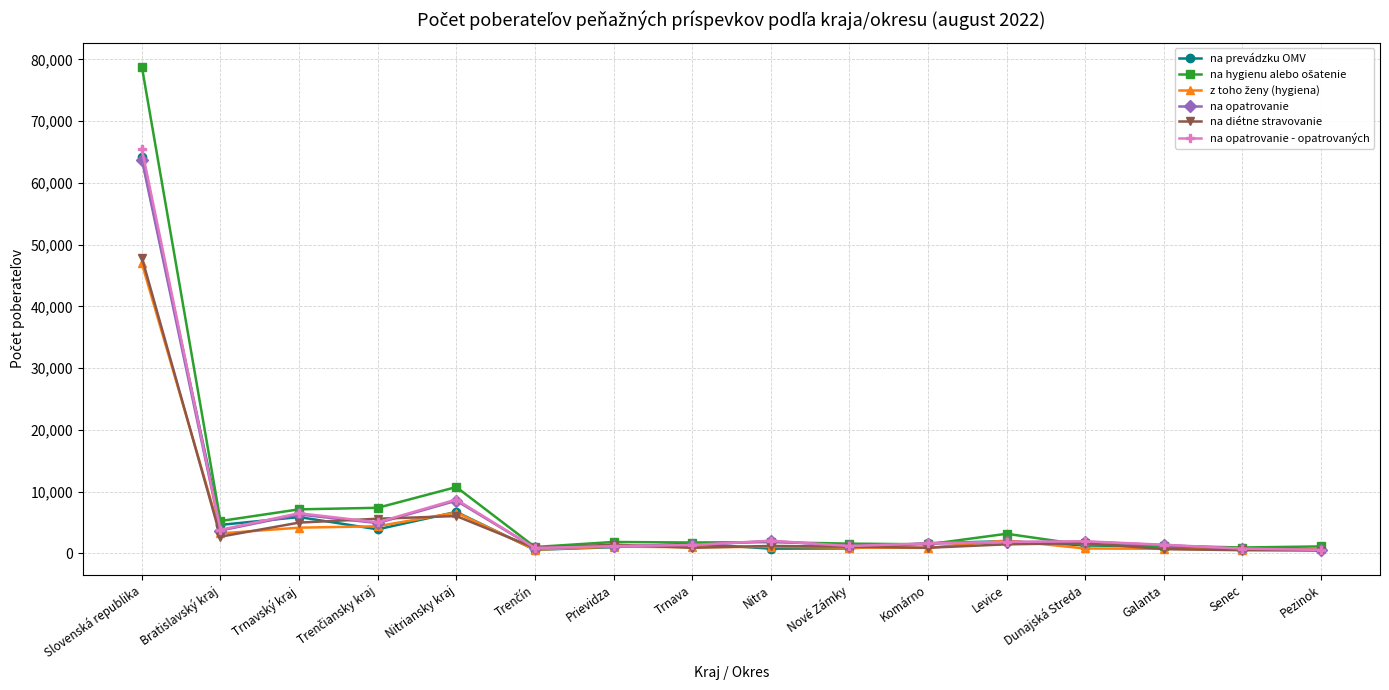

The na diétne stravovanie series shows 7800 at Trnavský kraj. True or false?

False